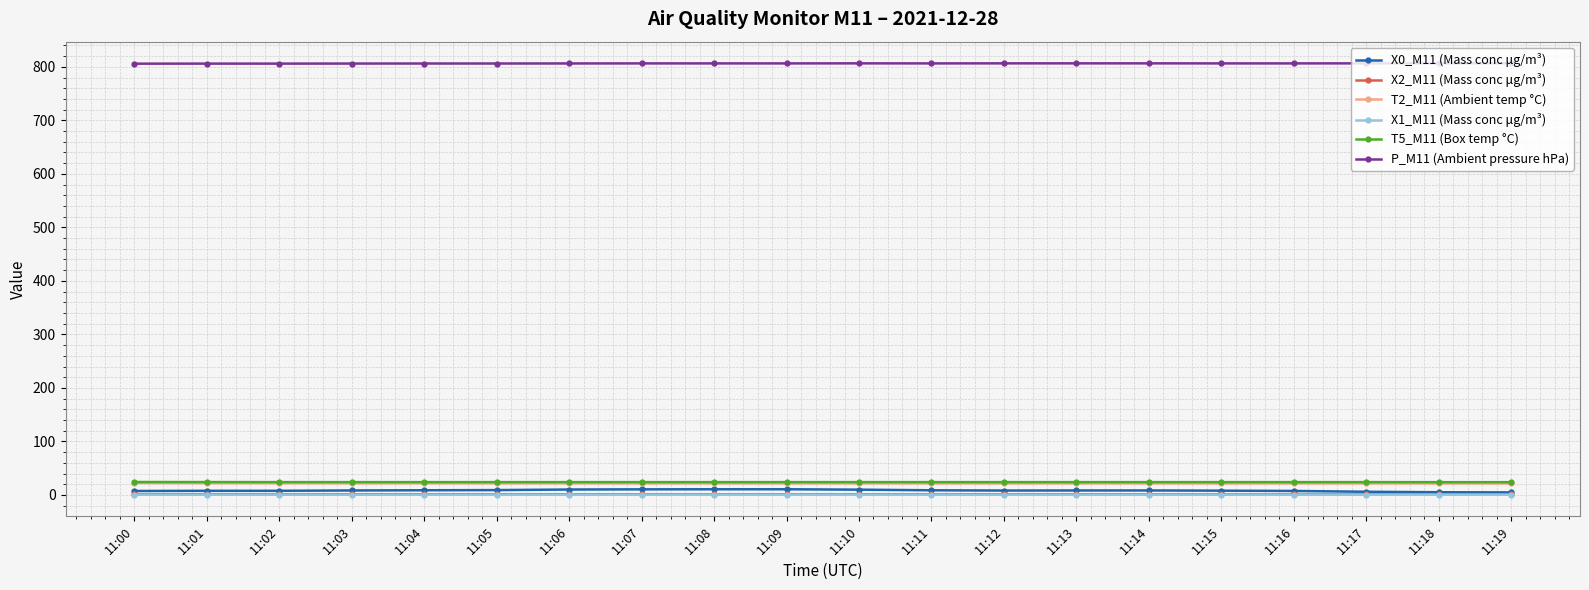

Which series has the largest total across all categories?

P_M11 (Ambient pressure hPa)